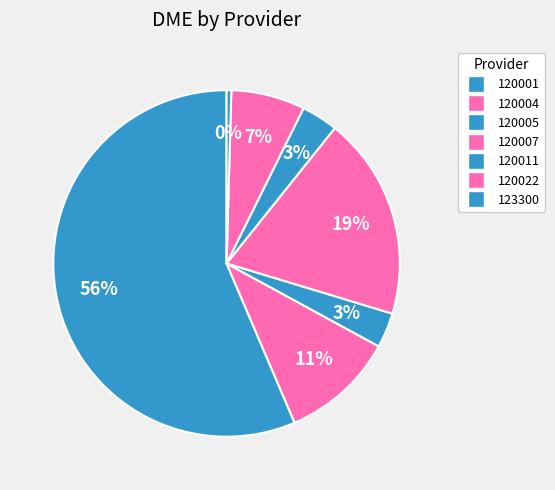

Count the number of slices in the pie.

7